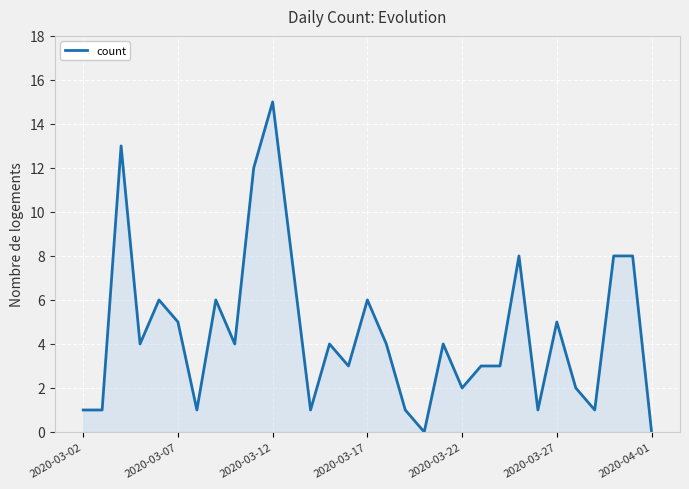

What is the difference between the maximum and minimum values?

15